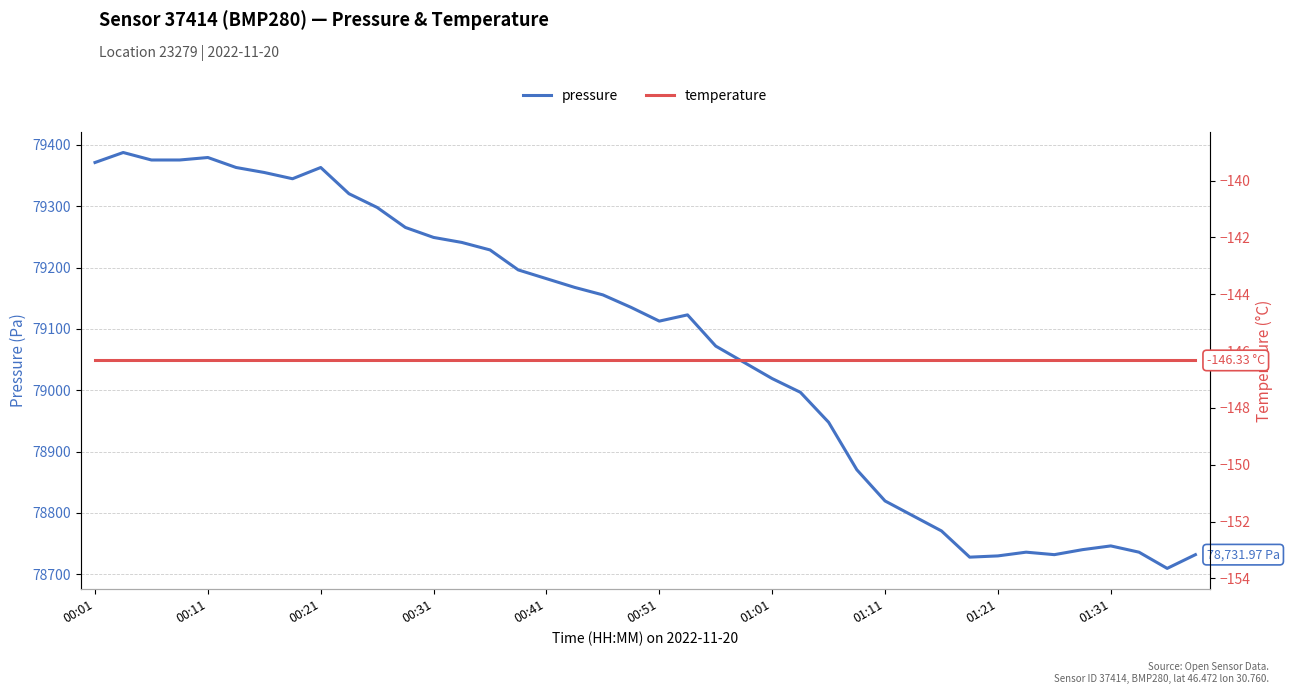

True or false: pressure and temperature cross at least once.

False